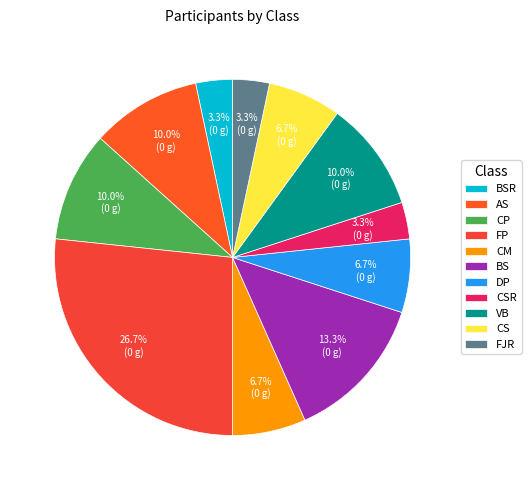

To the nearest percent, what percentage of the pie is AS?

10%